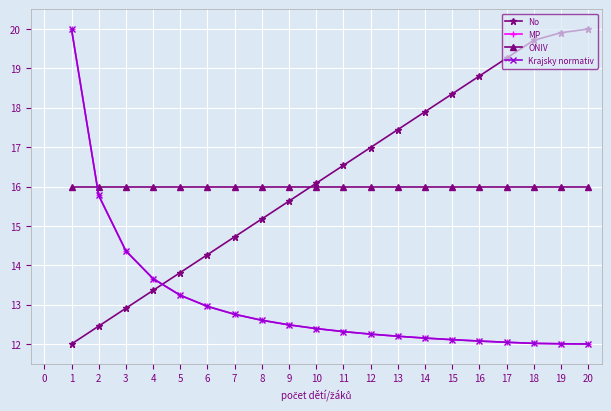

What is the difference between the MP values at 1 and 17?

8.0